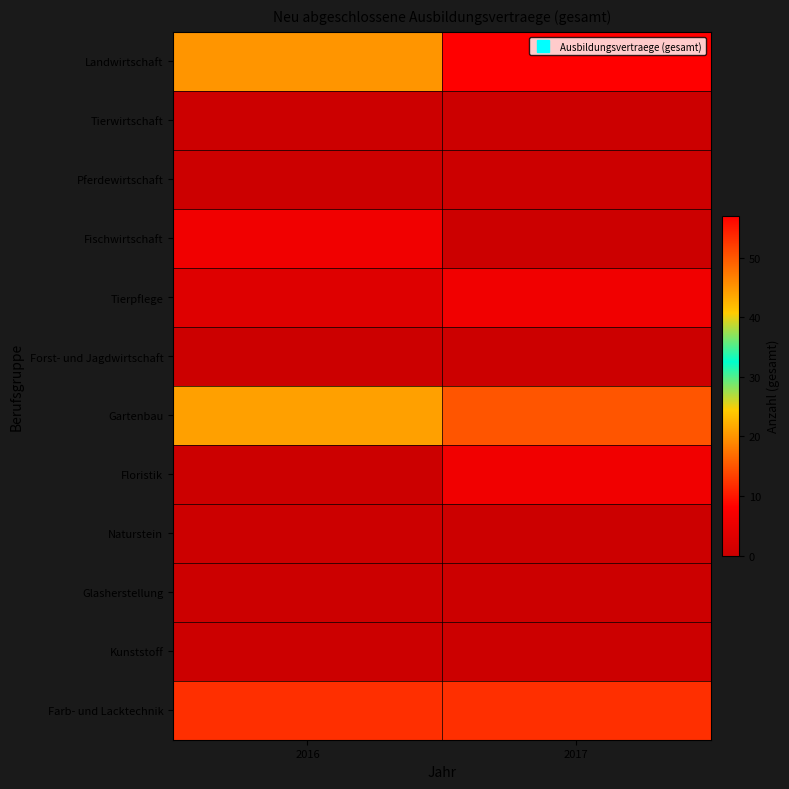

Rank the series at 2016 from lowest to highest value.

Tierwirtschaft, Pferdewirtschaft, Forst- und Jagdwirtschaft, Floristik, Naturstein, Glasherstellung, Kunststoff, Tierpflege, Fischwirtschaft, Farb- und Lacktechnik, Gartenbau, Landwirtschaft